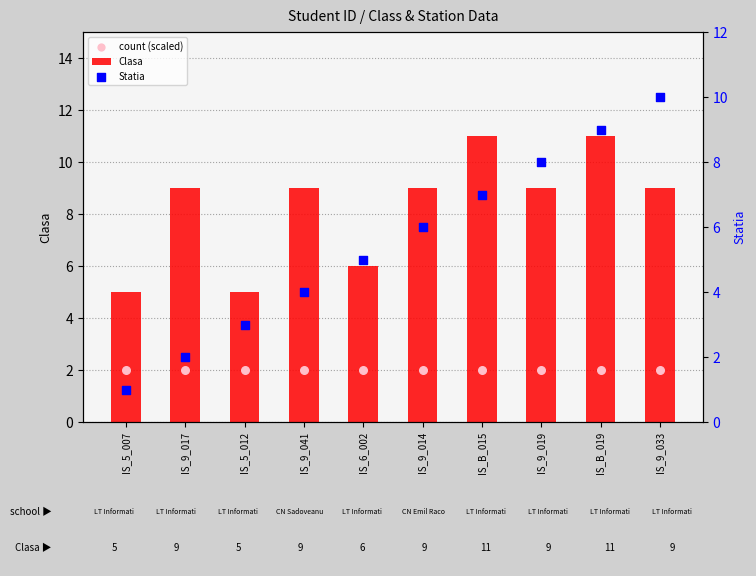

Which series has the largest total across all categories?

Clasa